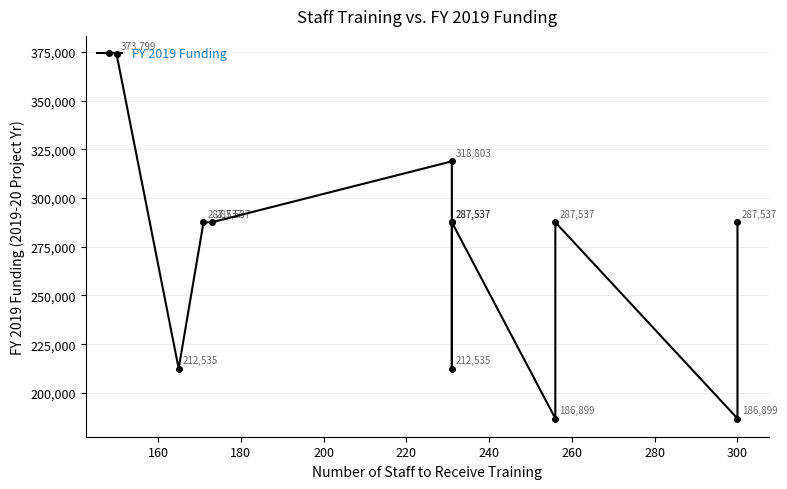

Between 140 and 11, which is larger?

140